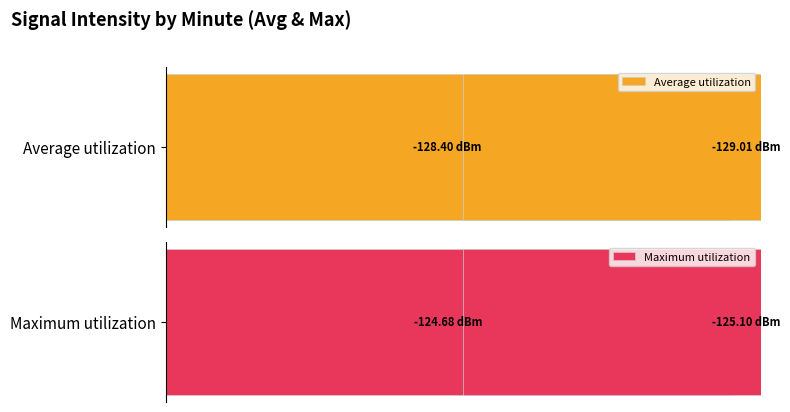

Is the value of Maximum utilization at 1 greater than the value of Average utilization at 0?

Yes